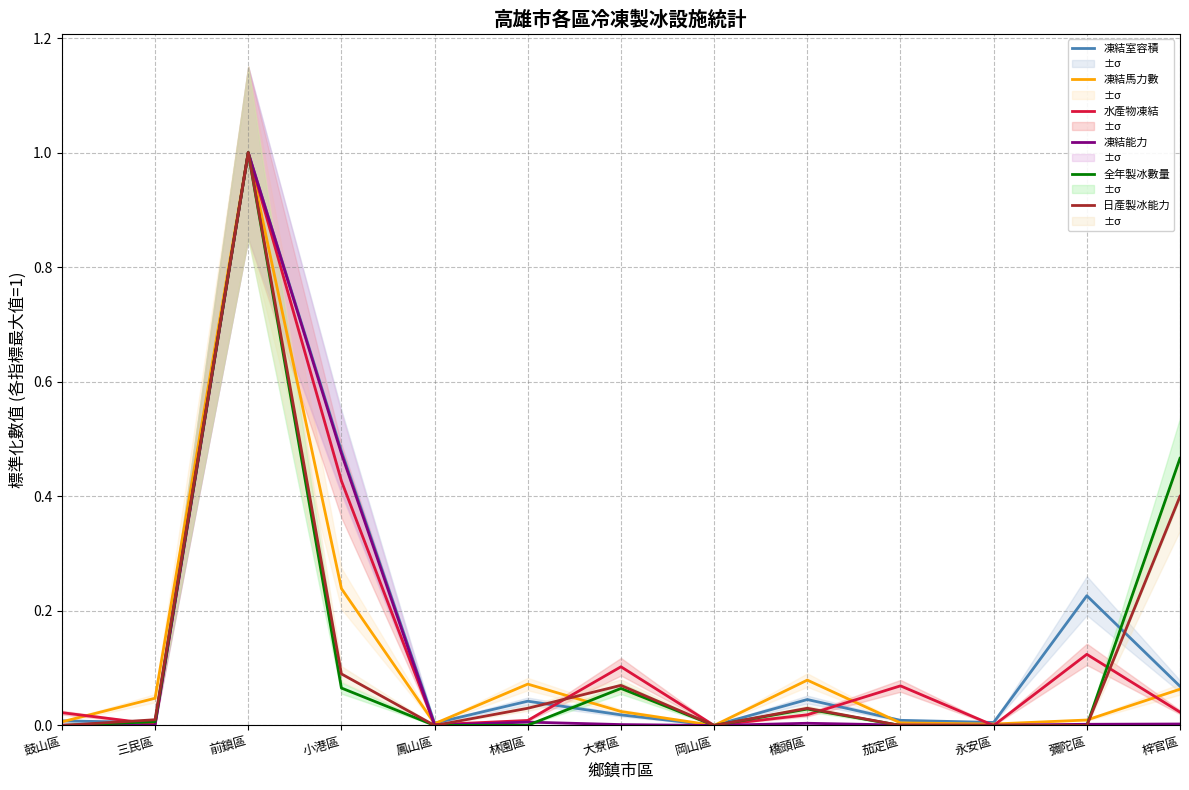

True or false: 日產製冰能力 and 全年製冰數量 cross at least once.

False